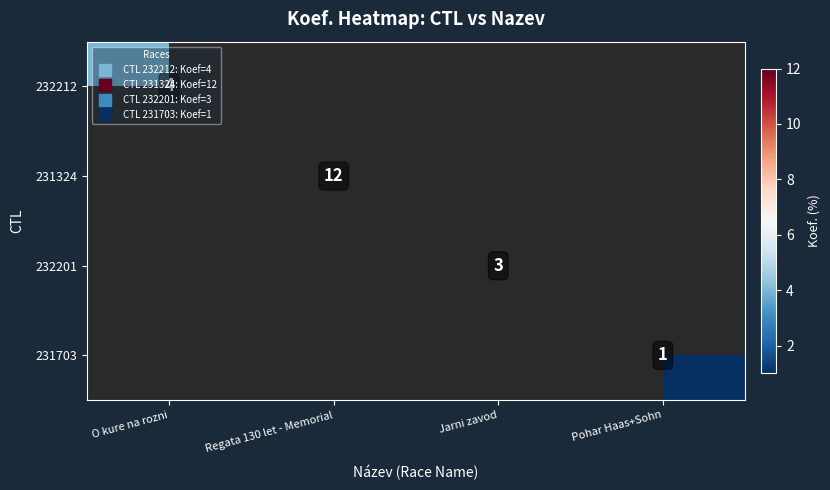

Is it true that 231703 equals 0 at Jarni zavod?

True